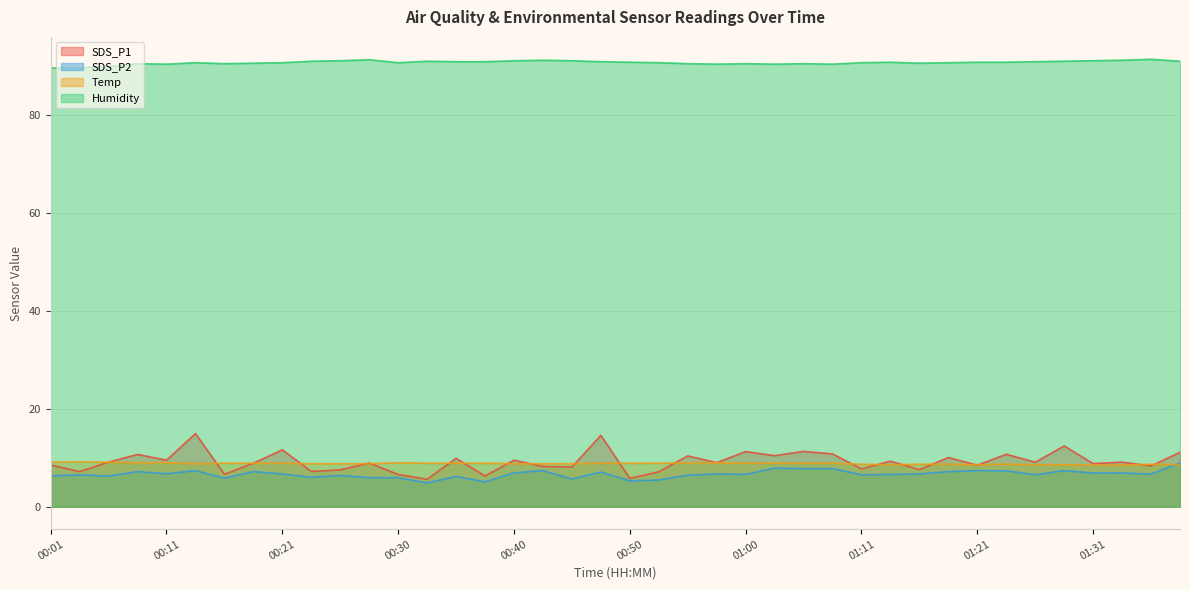

What is the total value across all series at 00:33?

110.4